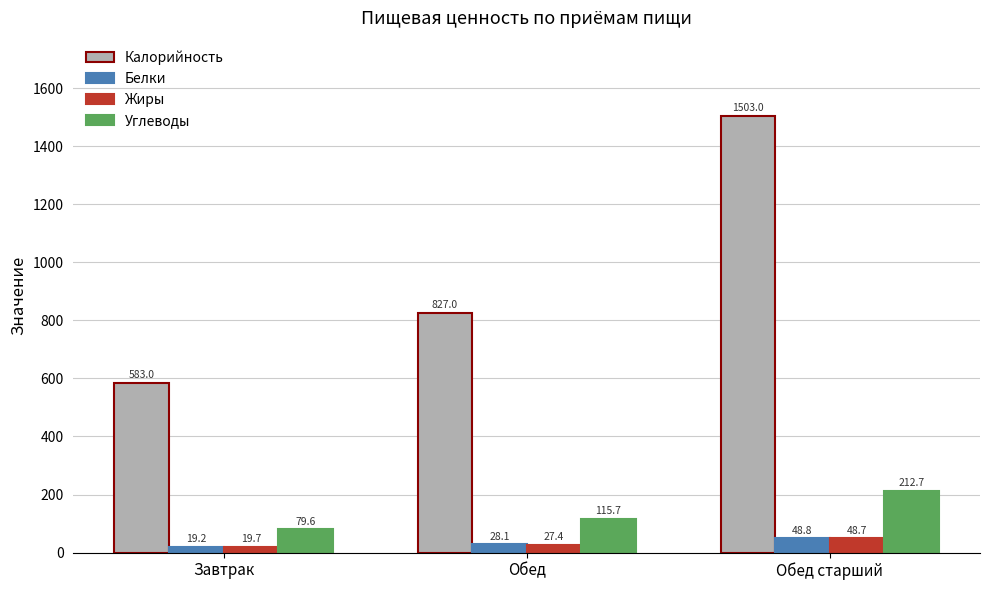

Which series has the largest total across all categories?

Калорийность